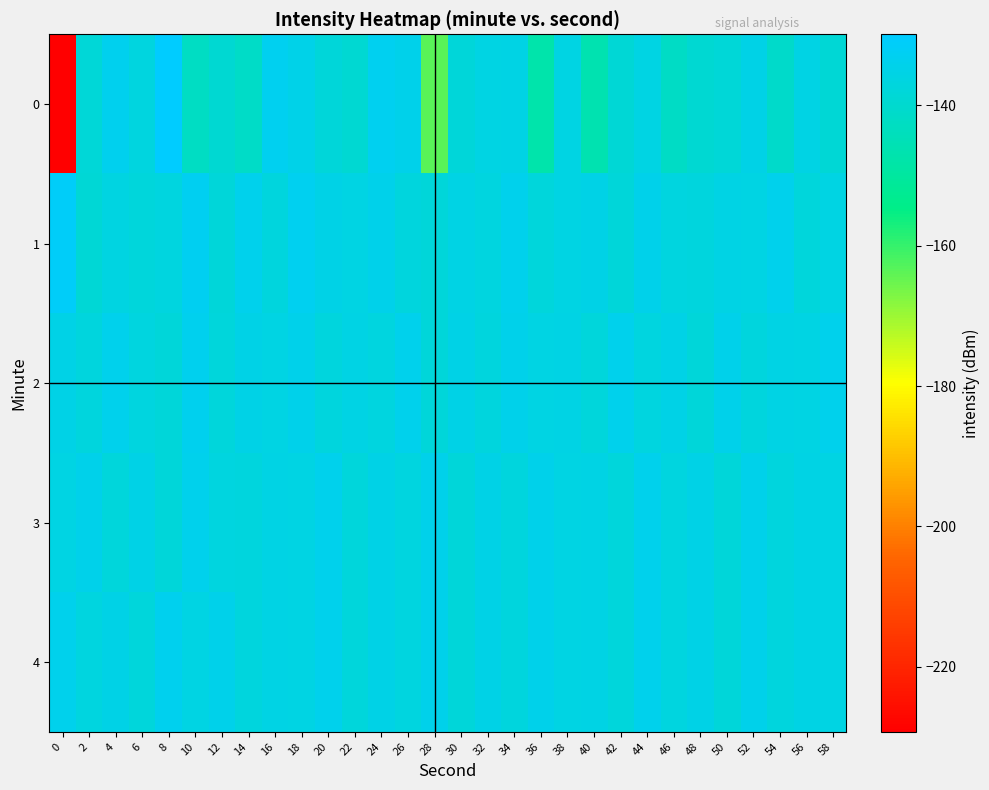

Reading left to right, extract all data points from this chart.

0: 0=-229.3	2=-138.1	4=-133.5	6=-136.6	8=-129.9	10=-142.6	12=-139.5	14=-141.9	16=-133.0	18=-134.6	20=-137.9	22=-139.4	24=-133.1	26=-134.5	28=-163.4	30=-137.8	32=-135.8	34=-135.4	36=-147.5	38=-135.8	40=-146.3	42=-138.6	44=-135.7	46=-141.9	48=-139.4	50=-138.2	52=-135.0	54=-140.9	56=-135.5	58=-138.7
1: 0=-131.4	2=-138.6	4=-136.3	6=-137.6	8=-136.6	10=-132.9	12=-137.7	14=-134.0	16=-137.1	18=-133.1	20=-135.0	22=-136.0	24=-134.5	26=-137.0	28=-138.0	30=-135.5	32=-136.5	34=-134.0	36=-137.5	38=-136.0	40=-135.0	42=-138.0	44=-134.5	46=-136.5	48=-137.0	50=-135.5	52=-136.0	54=-134.0	56=-137.5	58=-136.0
2: 0=-135.0	2=-137.0	4=-134.0	6=-136.5	8=-138.0	10=-133.5	12=-137.5	14=-135.0	16=-136.0	18=-134.5	20=-137.0	22=-135.5	24=-136.5	26=-134.0	28=-138.0	30=-135.0	32=-137.0	34=-134.5	36=-136.0	38=-135.5	40=-137.5	42=-134.0	44=-136.5	46=-135.0	48=-138.0	50=-134.5	52=-137.0	54=-135.5	56=-136.0	58=-134.0
3: 0=-136.0	2=-134.5	4=-137.5	6=-135.0	8=-138.0	10=-134.0	12=-136.5	14=-137.0	16=-135.5	18=-136.0	20=-134.0	22=-137.5	24=-135.0	26=-136.5	28=-134.5	30=-138.0	32=-135.0	34=-137.0	36=-134.5	38=-136.0	40=-135.5	42=-137.5	44=-134.0	46=-136.5	48=-135.0	50=-138.0	52=-134.5	54=-137.0	56=-135.5	58=-136.0
4: 0=-134.0	2=-136.5	4=-135.0	6=-137.5	8=-133.5	10=-136.0	12=-134.5	14=-137.0	16=-135.5	18=-136.0	20=-134.0	22=-137.5	24=-135.0	26=-136.5	28=-134.5	30=-138.0	32=-135.0	34=-137.0	36=-134.5	38=-136.0	40=-135.5	42=-137.5	44=-134.0	46=-136.5	48=-135.0	50=-138.0	52=-134.5	54=-137.0	56=-135.5	58=-136.0